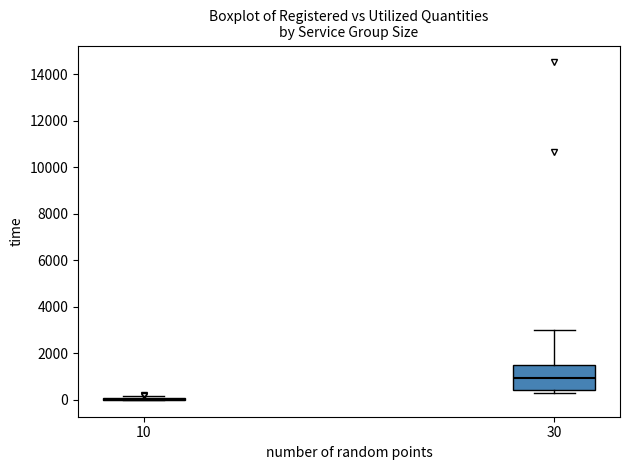

Reading left to right, transcribe this box plot: for each box, give where its median line is, the range the box spans, and where its two whiskers end, as read against the y-axis. The values are not printed on the chart, so give them approximately, as read against the axis.

10: box collapsed to a line at 0, whiskers 0 to 200
30: median 1000, box 400 to 1400, whiskers 200 to 3000